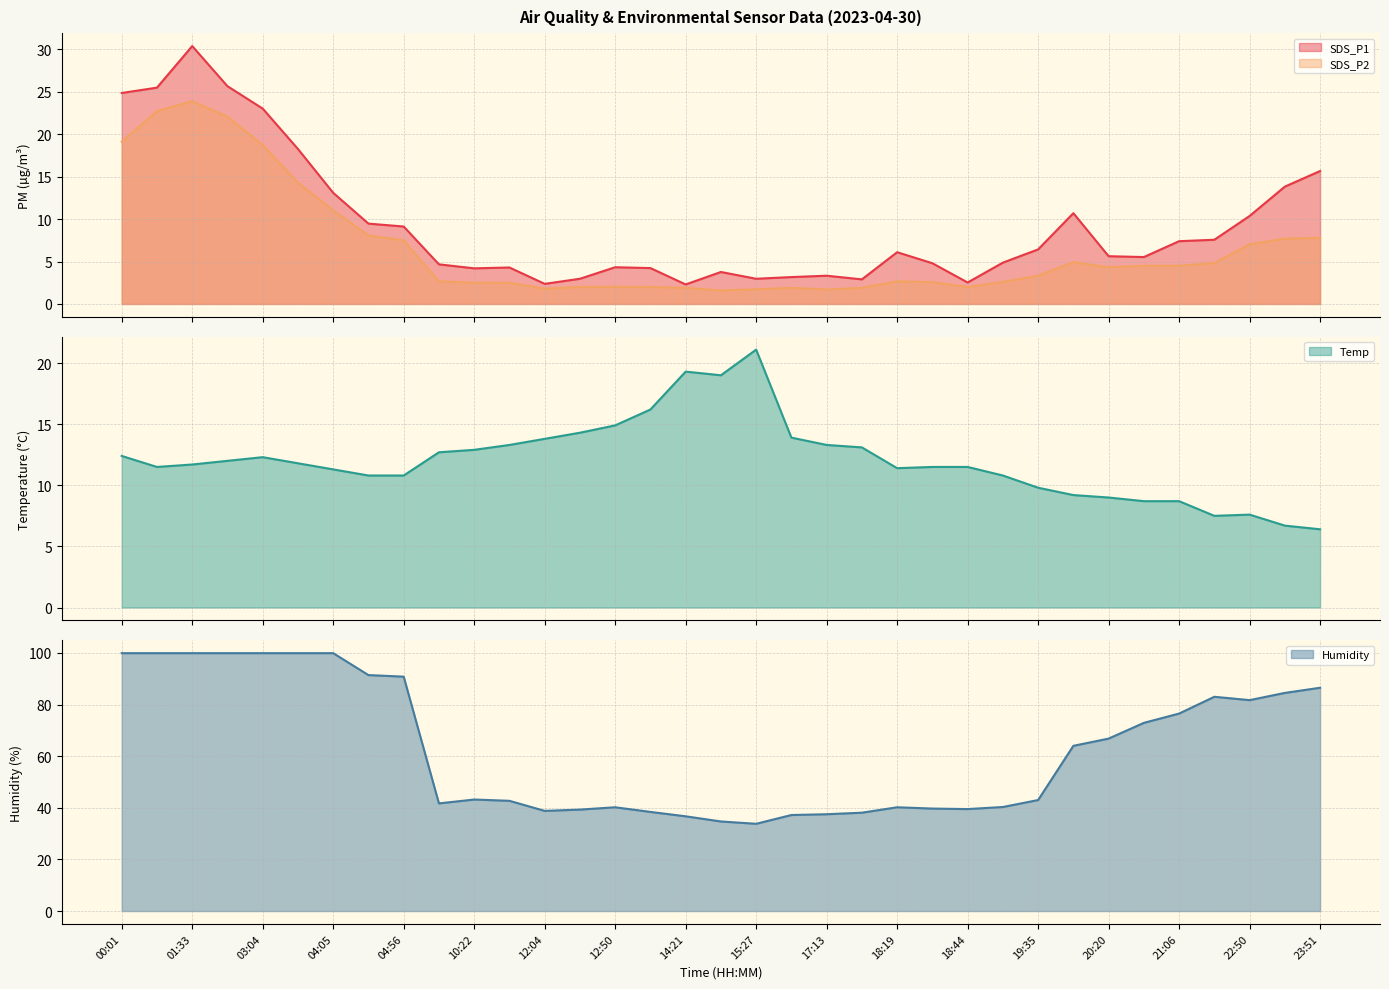

List the labels in order of SDS_P2 value, largest first.

01:33, 01:08, 01:54, 00:01, 03:04, 03:35, 04:05, 04:30, 23:51, 23:26, 04:56, 22:50, 20:16, 21:31, 20:36, 21:06, 20:20, 19:35, 09:57, 18:19, 19:05, 18:40, 10:22, 10:48, 12:50, 12:30, 13:51, 18:44, 14:21, 16:42, 17:29, 12:04, 15:27, 17:13, 15:01